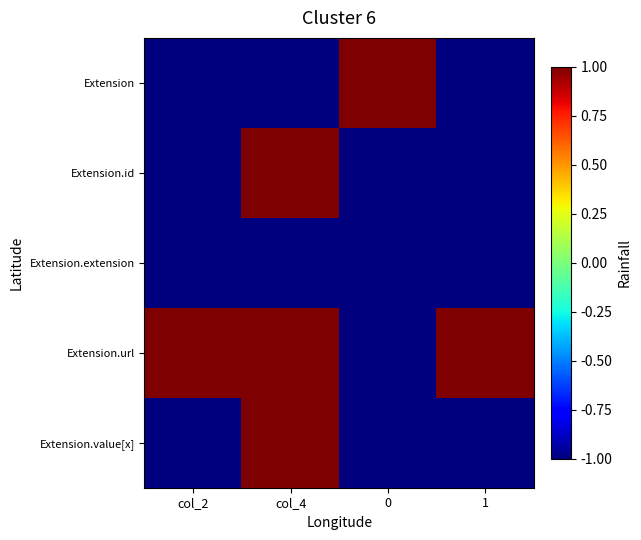

Reading left to right, transcribe all the data shown in this chart.

Extension: col_2=-1	col_4=-1	0=1	1=-1
Extension.id: col_2=-1	col_4=1	0=-1	1=-1
Extension.extension: col_2=-1	col_4=-1	0=-1	1=-1
Extension.url: col_2=1	col_4=1	0=-1	1=1
Extension.value[x]: col_2=-1	col_4=1	0=-1	1=-1